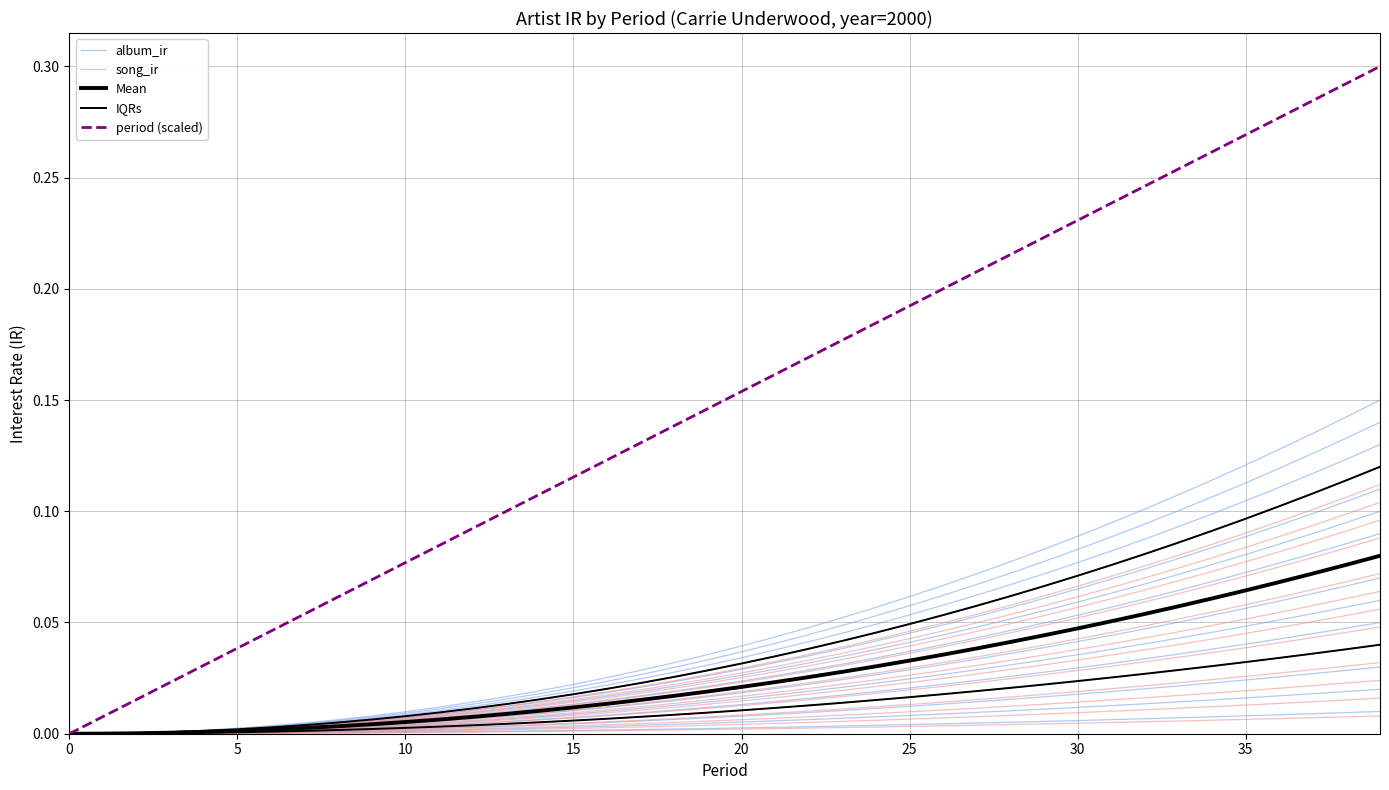

At 20, list the series in order from largest to smallest.

period (scaled), Mean, IQRs, album_ir, song_ir